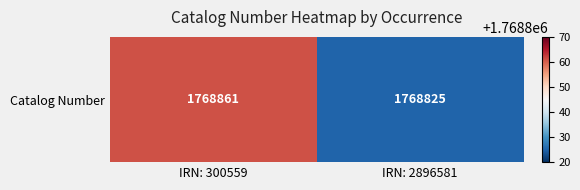

Reading left to right, what are all the values shown in this chart?

IRN: 300559=1768861	IRN: 2896581=1768825